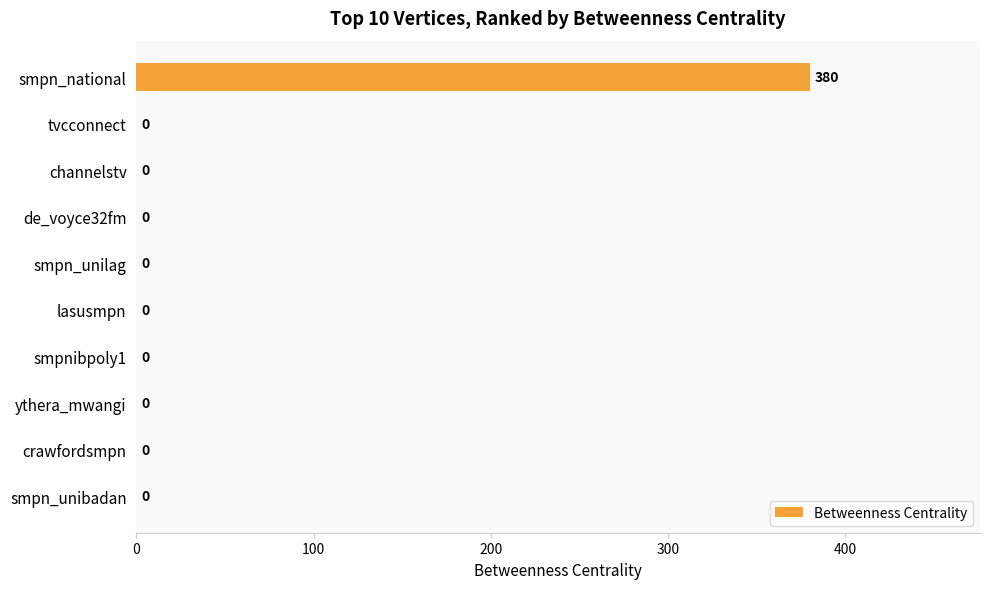

Between lasusmpn and smpn_national, which is larger?

smpn_national